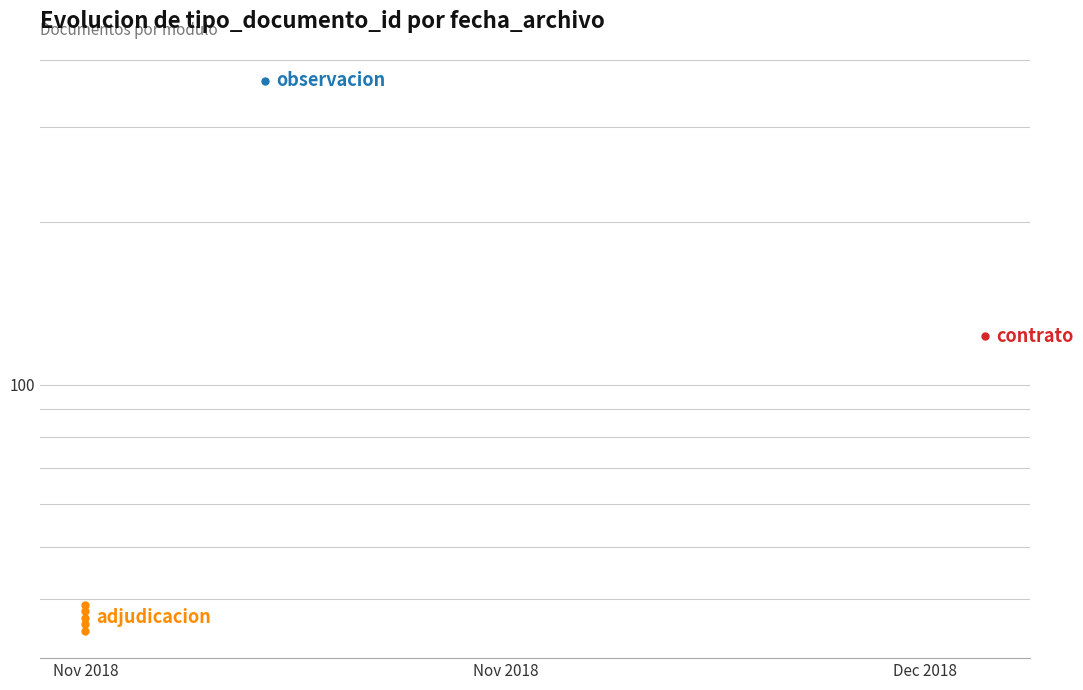

True or false: the data shows 18 at Nov 2018.

False